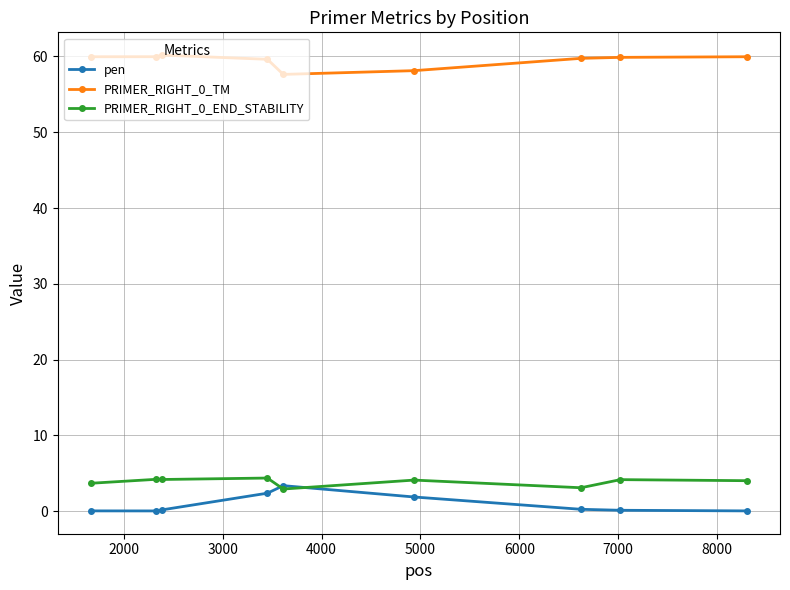

In PRIMER_RIGHT_0_END_STABILITY, how many points are lower than both neighbors (excluding endpoints)?

3